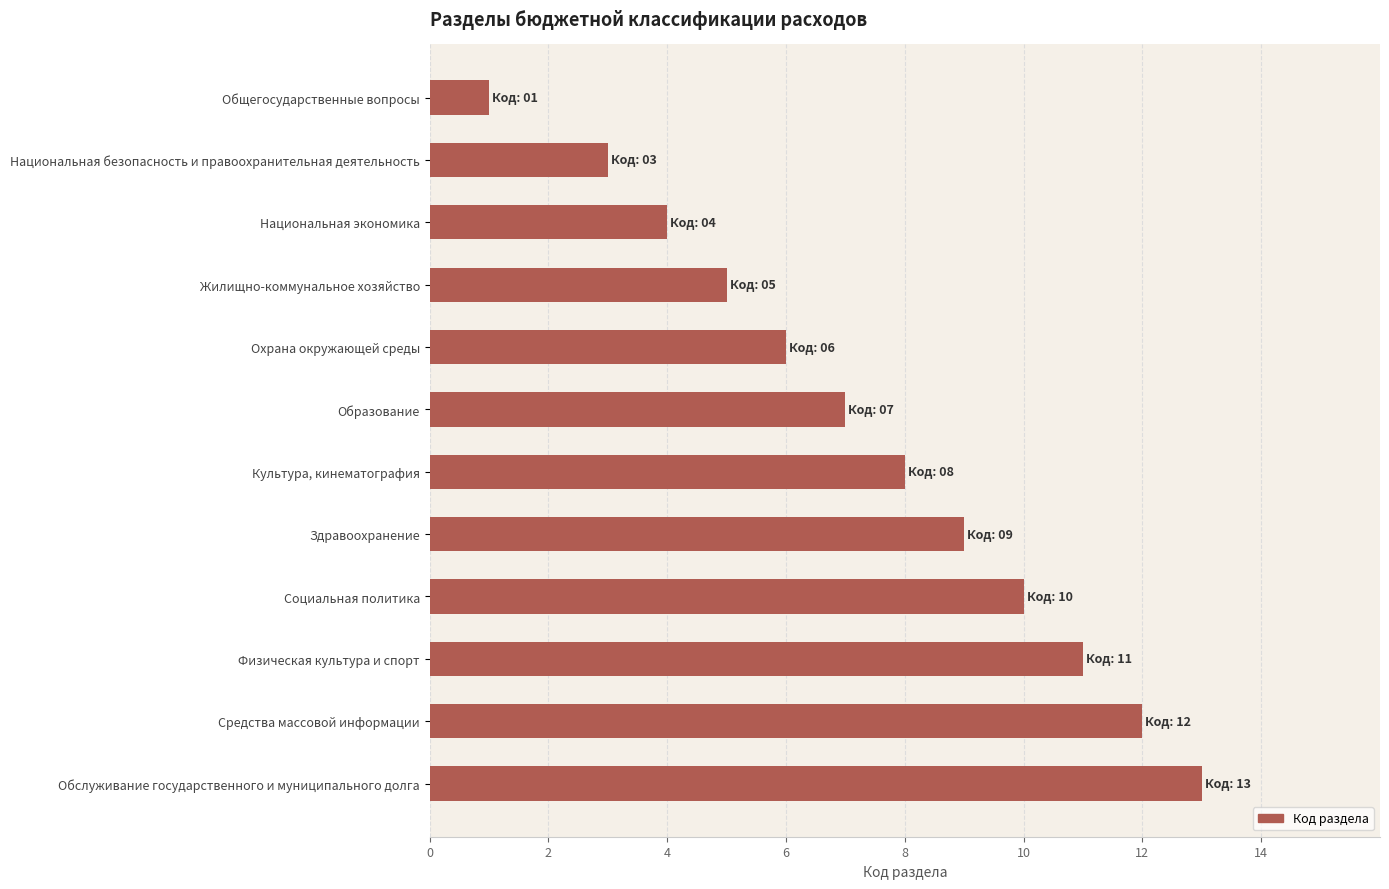

What is the maximum value shown in the chart?

13